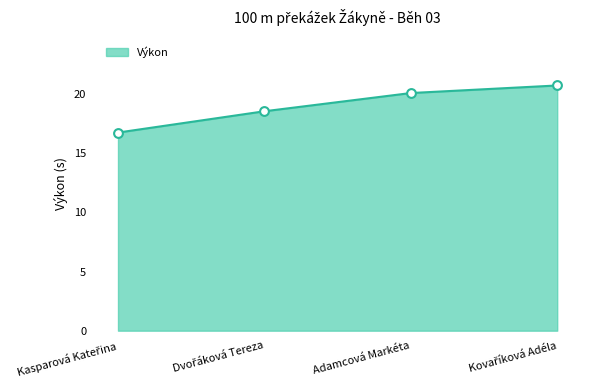

What is the difference between the second highest and second lowest values?

1.5